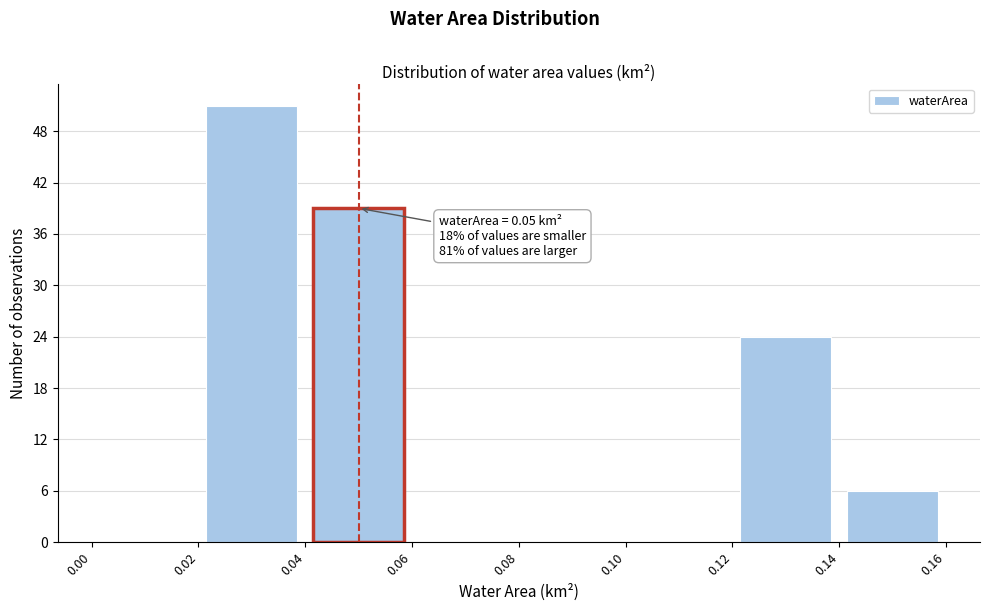

Over which range of the x-axis is the bar tallest?

0.02 to 0.04